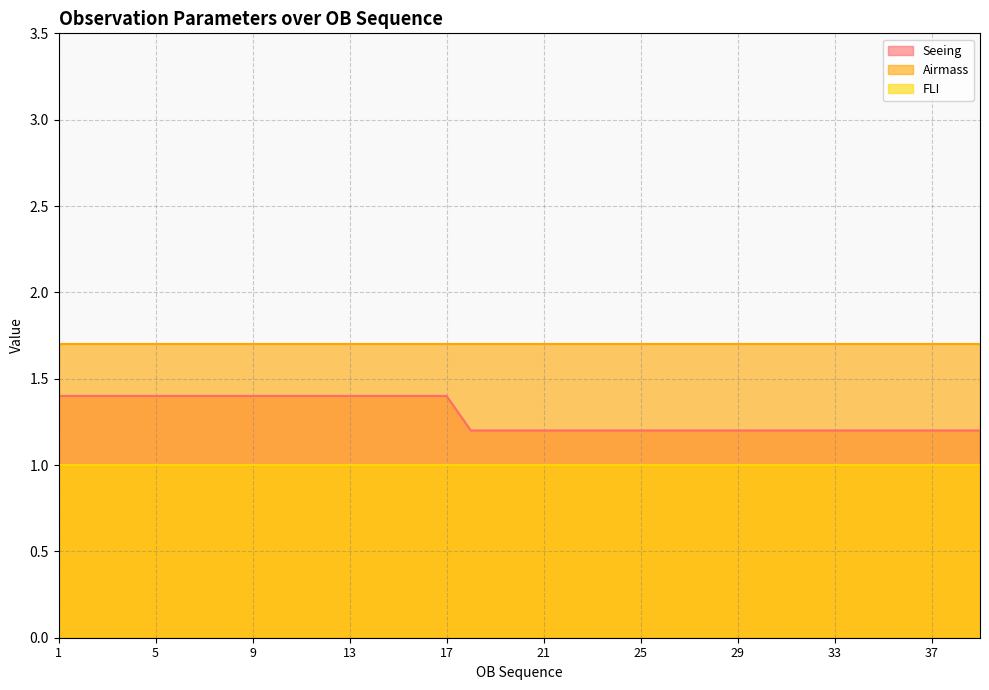

Between 7 and 15, which is larger?

7